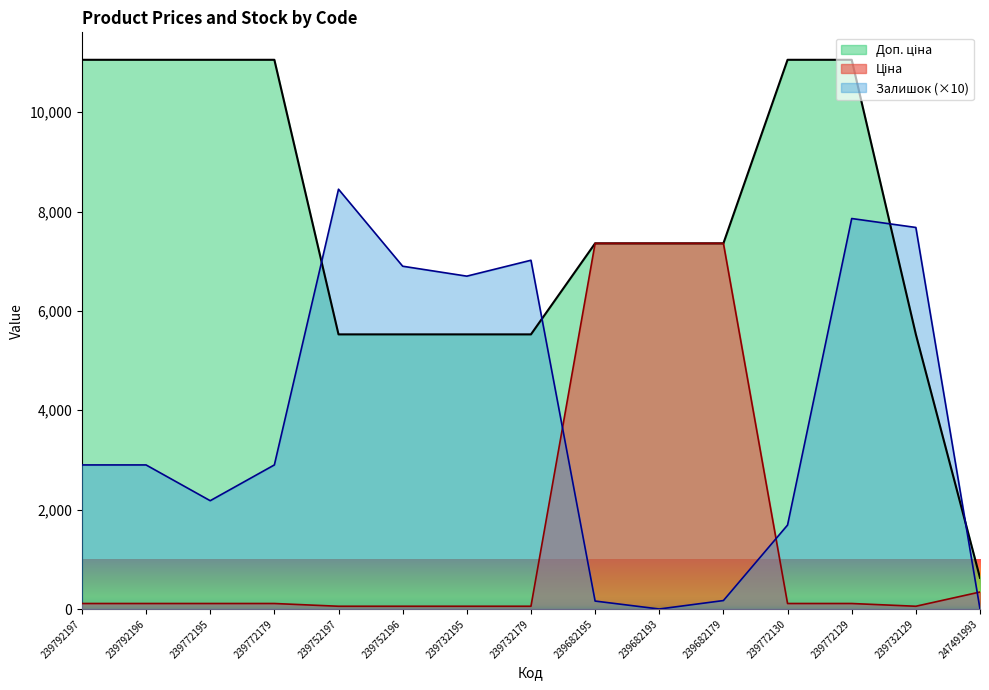

Between 239772195 and 239732195, which is larger?

239772195